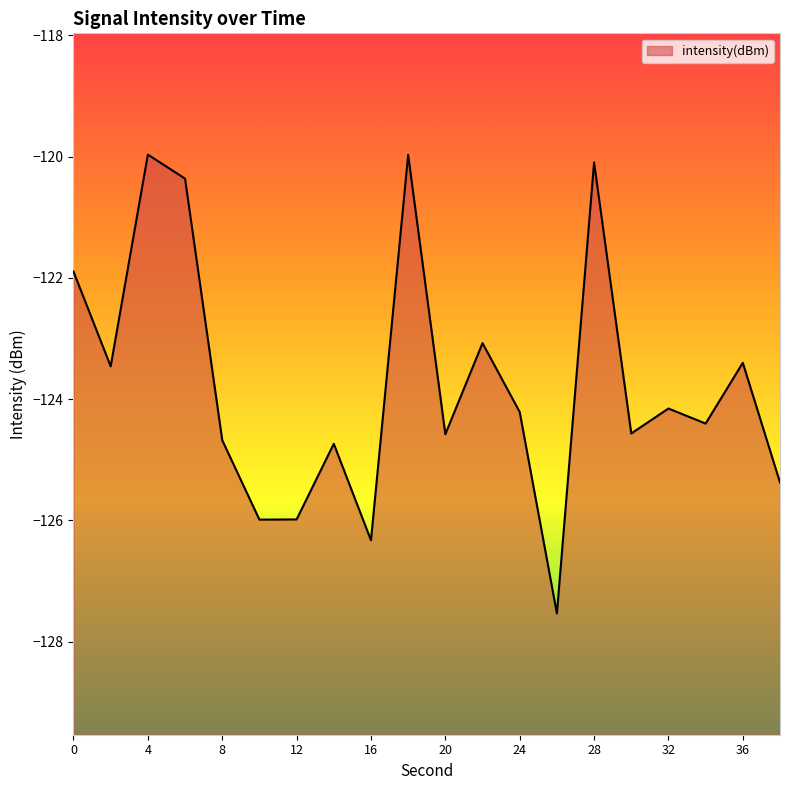

Reading left to right, list all the values displayed in this chart.

0=-121.9	2=-123.5	4=-120.0	6=-120.4	8=-124.7	10=-126.0	12=-126.0	14=-124.7	16=-126.3	18=-120.0	20=-124.6	22=-123.1	24=-124.2	26=-127.5	28=-120.1	30=-124.6	32=-124.2	34=-124.4	36=-123.4	38=-125.4